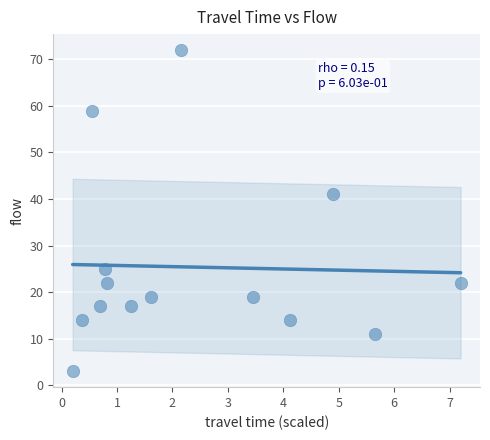

What is the range of Y values (max minus min)?

69